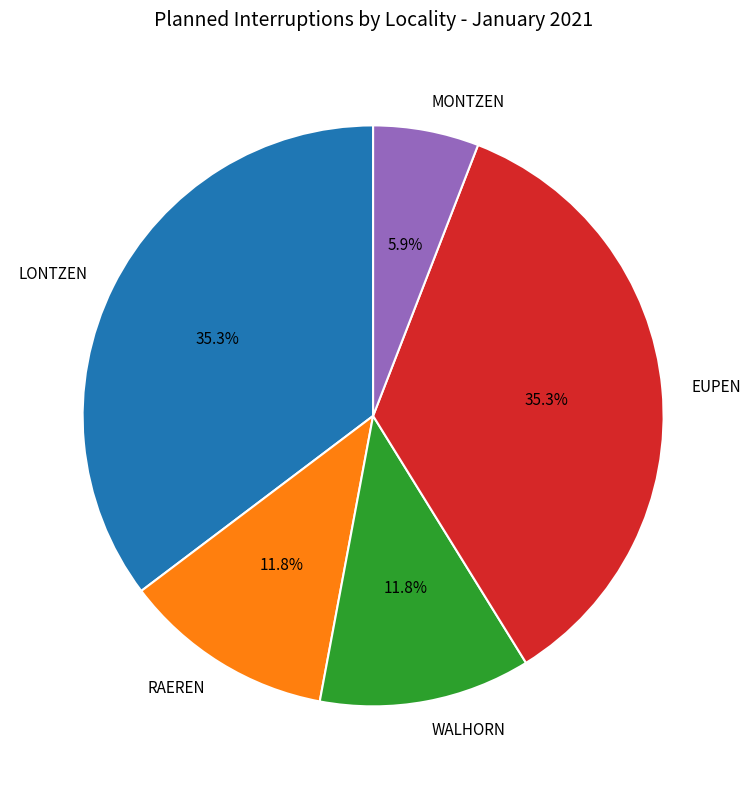

Is EUPEN the majority of the pie?

No